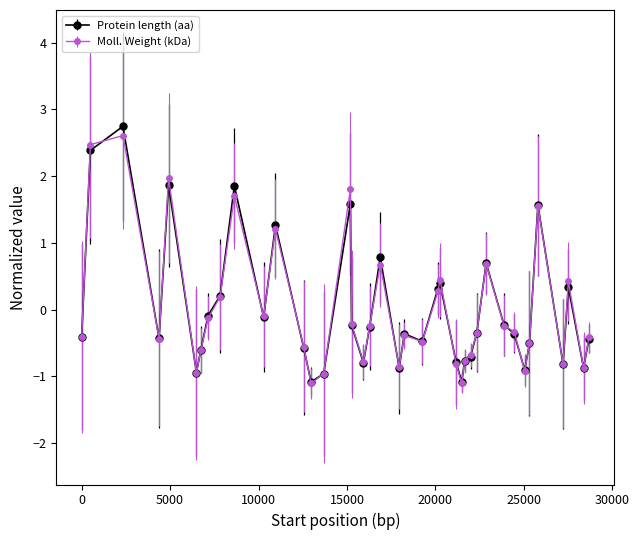

In Moll. Weight (kDa), how many points are lower than both neighbors (excluding endpoints)?

11